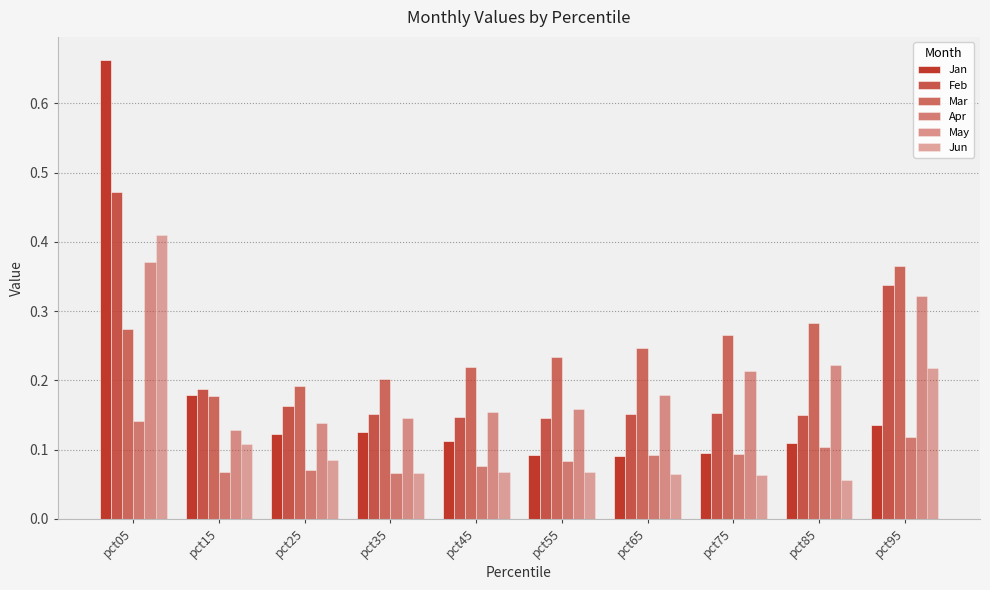

The value of Jan at pct85 is 0.1. True or false?

True